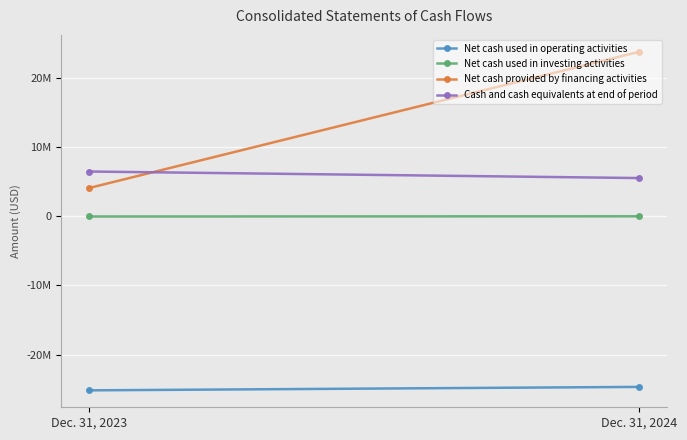

What is the greatest value displayed?

23750516